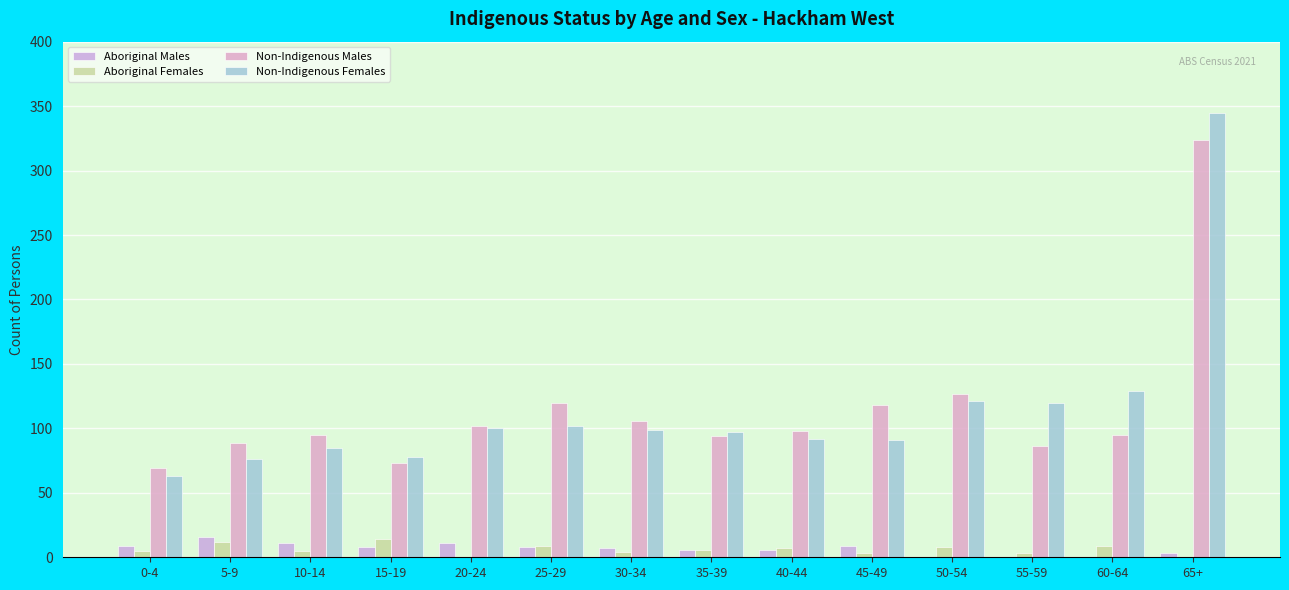

Reading left to right, what are all the values shown in this chart?

Aboriginal Males: 0-4=9	5-9=16	10-14=11	15-19=8	20-24=11	25-29=8	30-34=7	35-39=6	40-44=6	45-49=9	50-54=0	55-59=0	60-64=0	65+=3
Aboriginal Females: 0-4=5	5-9=12	10-14=5	15-19=14	20-24=0	25-29=9	30-34=4	35-39=6	40-44=7	45-49=3	50-54=8	55-59=3	60-64=9	65+=0
Non-Indigenous Males: 0-4=69	5-9=89	10-14=95	15-19=73	20-24=102	25-29=120	30-34=106	35-39=94	40-44=98	45-49=118	50-54=127	55-59=86	60-64=95	65+=324
Non-Indigenous Females: 0-4=63	5-9=76	10-14=85	15-19=78	20-24=100	25-29=102	30-34=99	35-39=97	40-44=92	45-49=91	50-54=121	55-59=120	60-64=129	65+=345